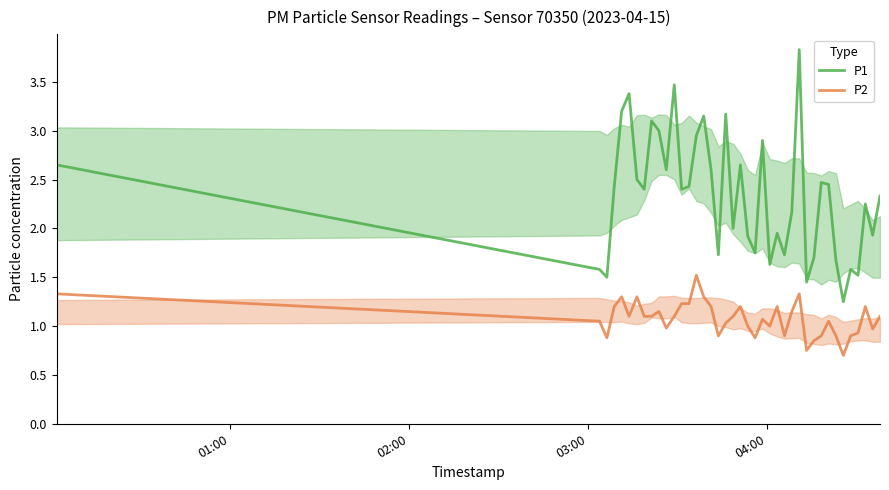

True or false: P1 and P2 cross at least once.

False